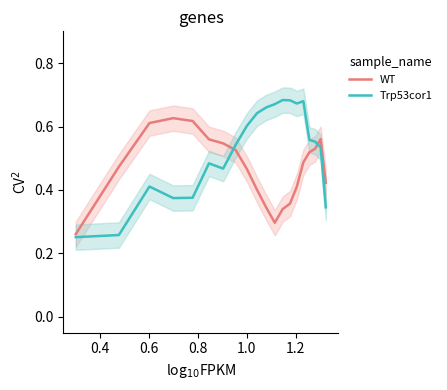

Which series has the largest range (max minus min)?

Trp53cor1